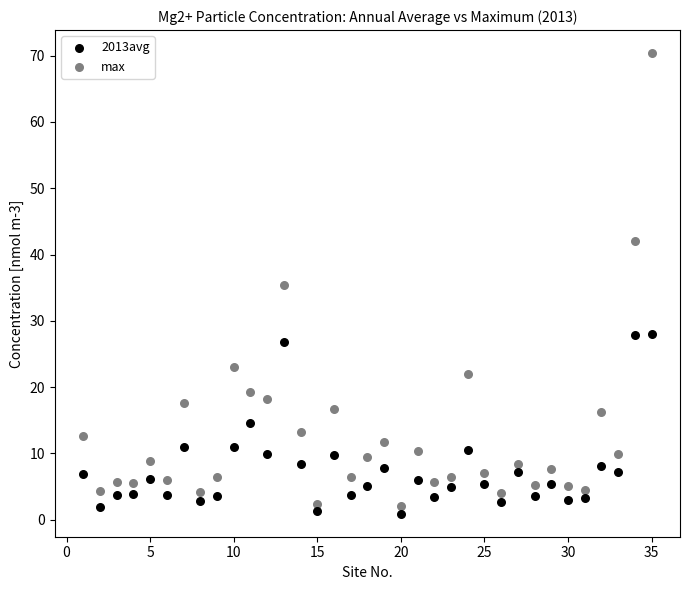

Which series contains the highest Y value?

max